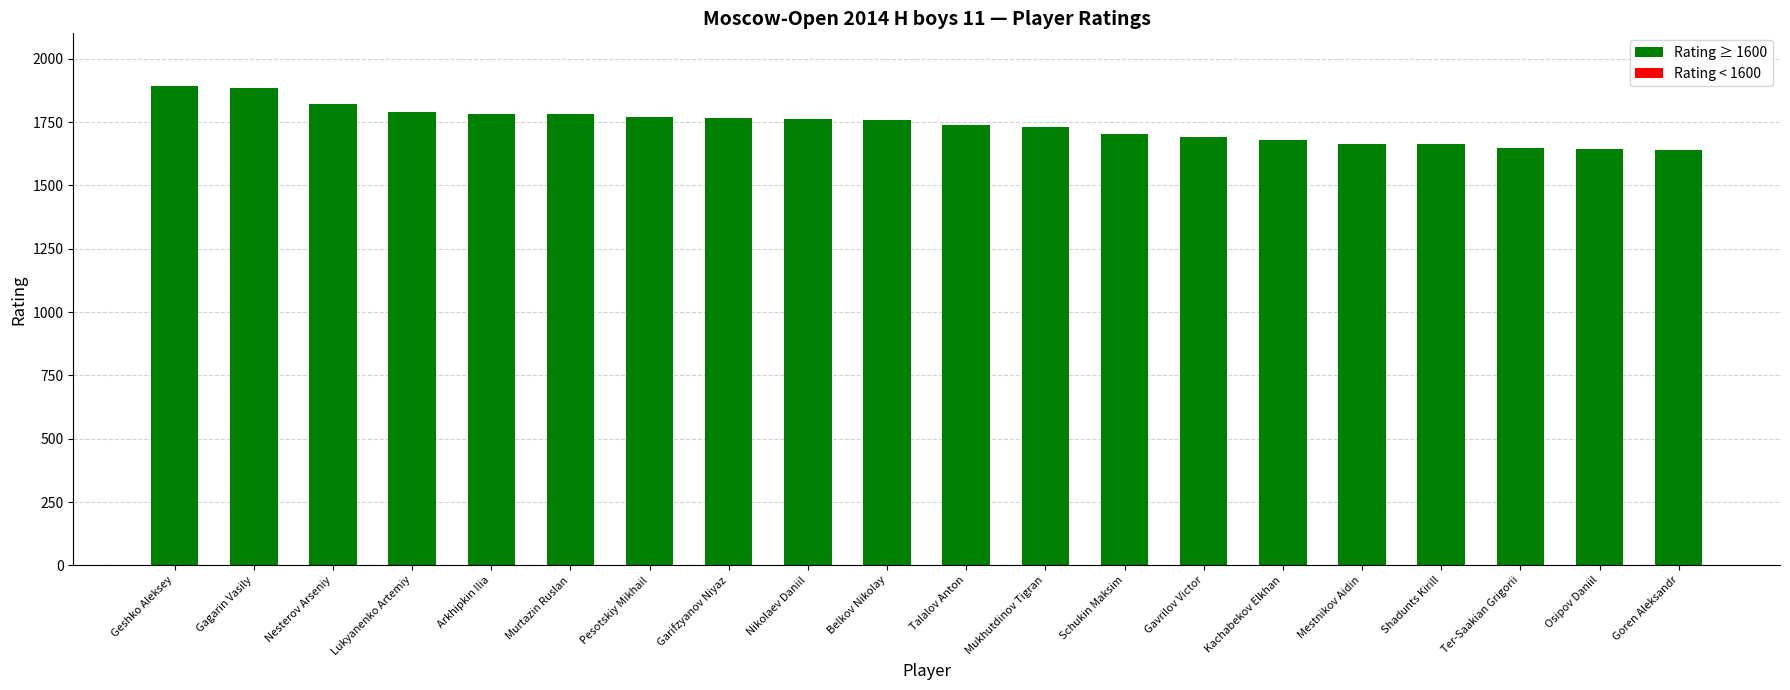

What is the change in value from Geshko Aleksey to Talalov Anton?

-157